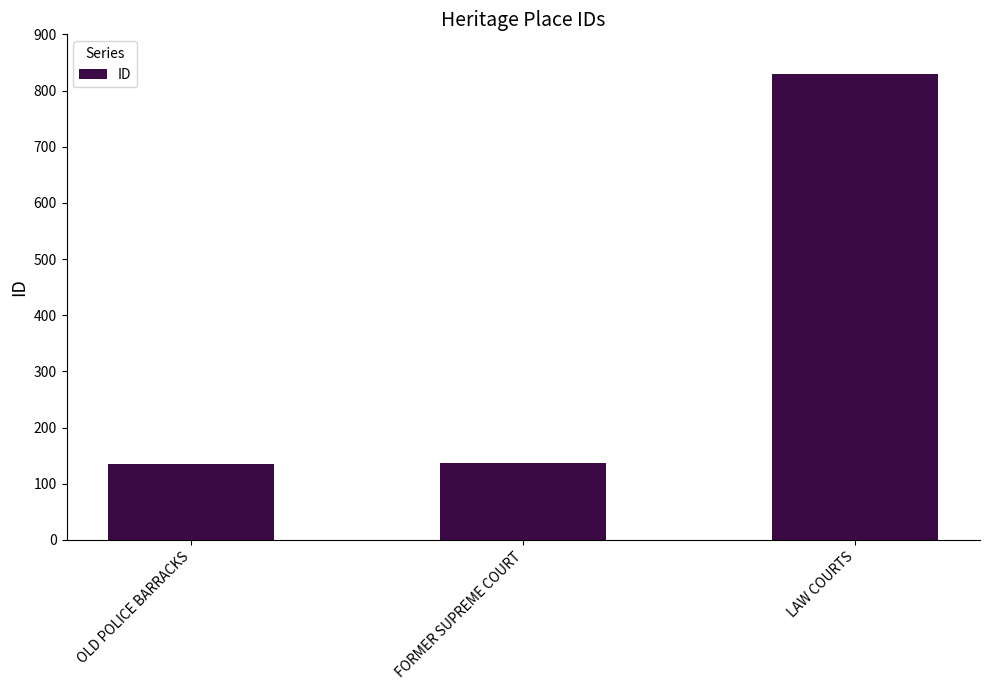

The chart shows a value of 829 at LAW COURTS. True or false?

True